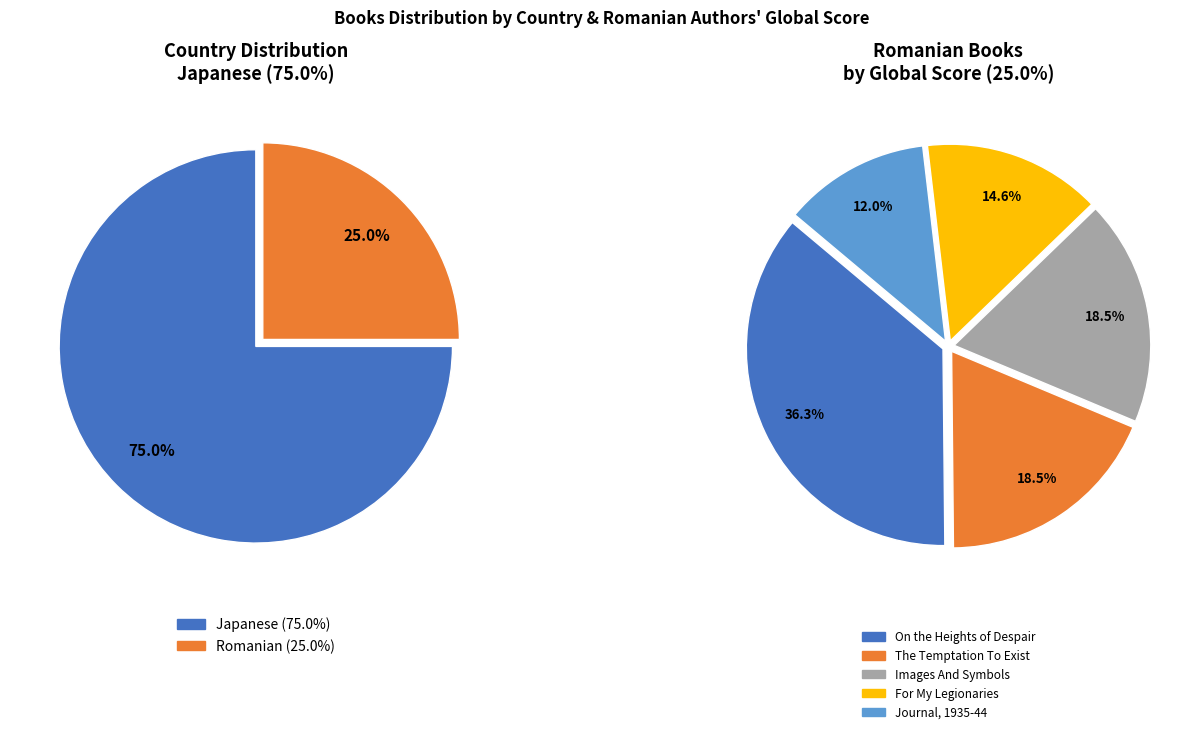

What percentage do Romanian and Japanese together represent?

100.0%